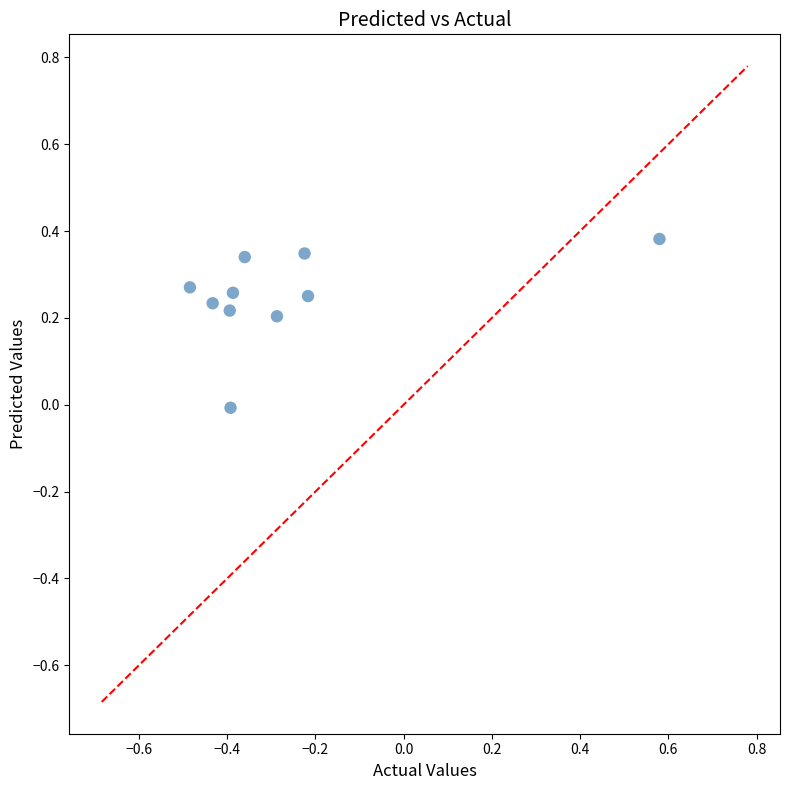

What is the average X value?

-0.3